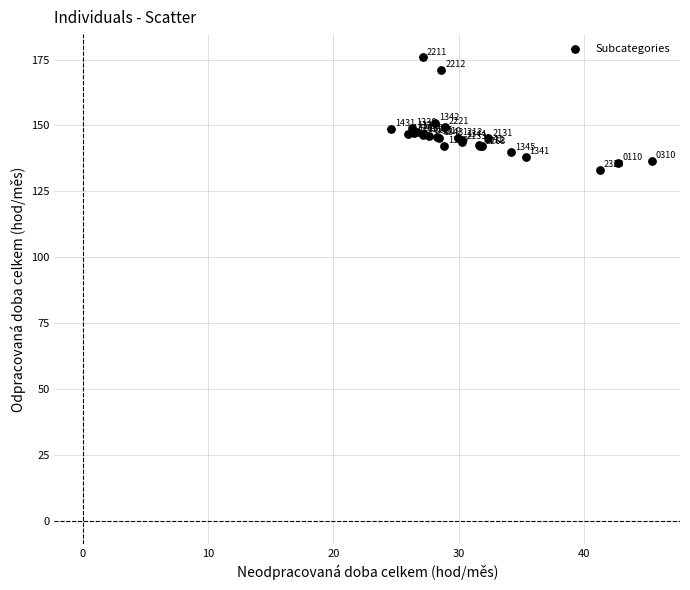

What Y value in the scatter plot is closest to 154?

151.0